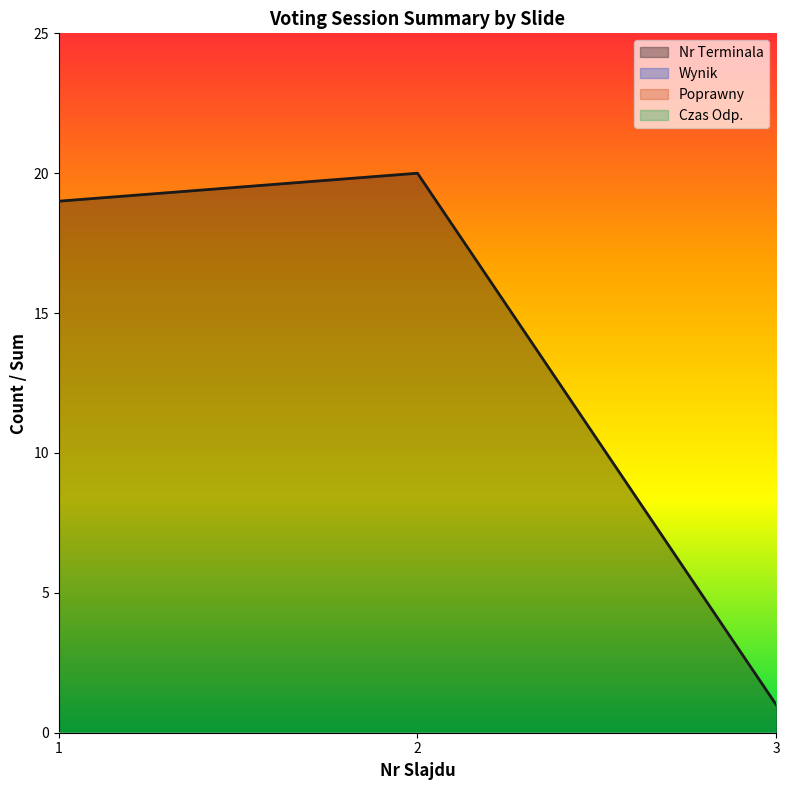

Does the chart display data point markers on the line(s)?

No